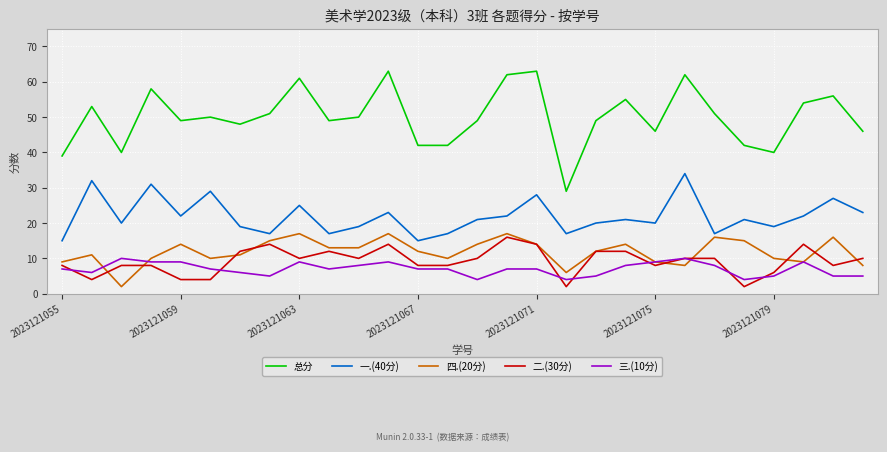

Which series has the largest total across all categories?

总分